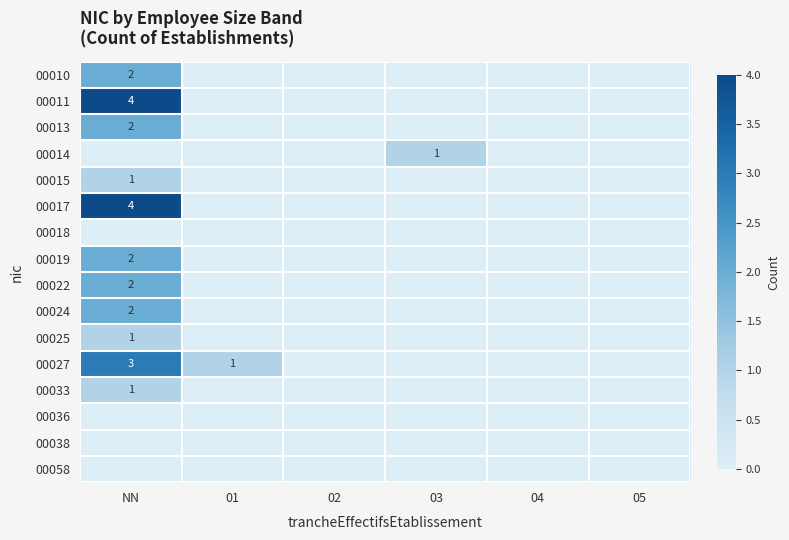

The 00011 series shows 4 at NN. True or false?

True